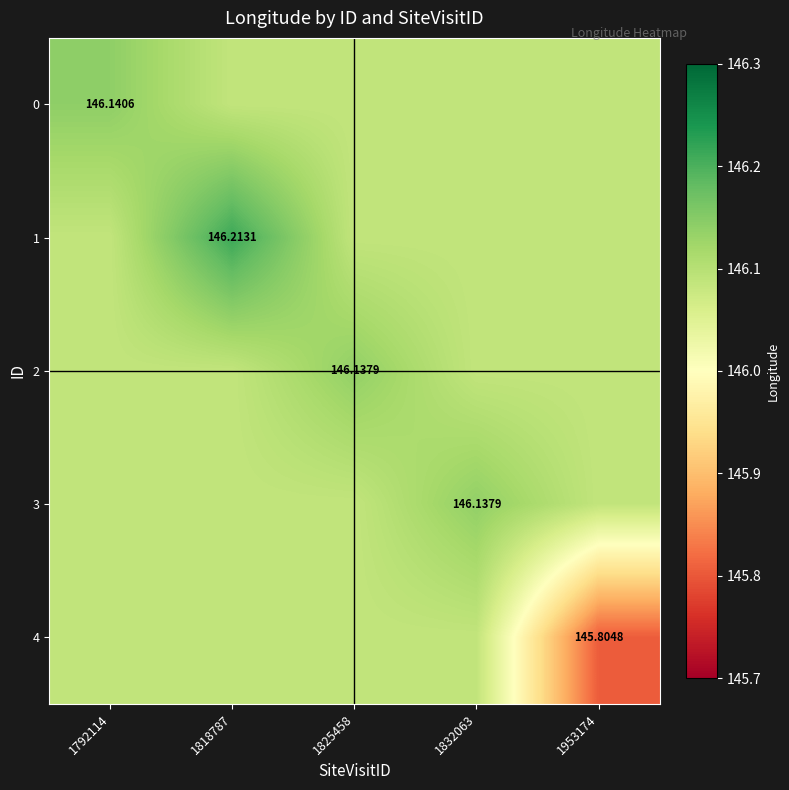

What is the average value of the 2 series?

146.1